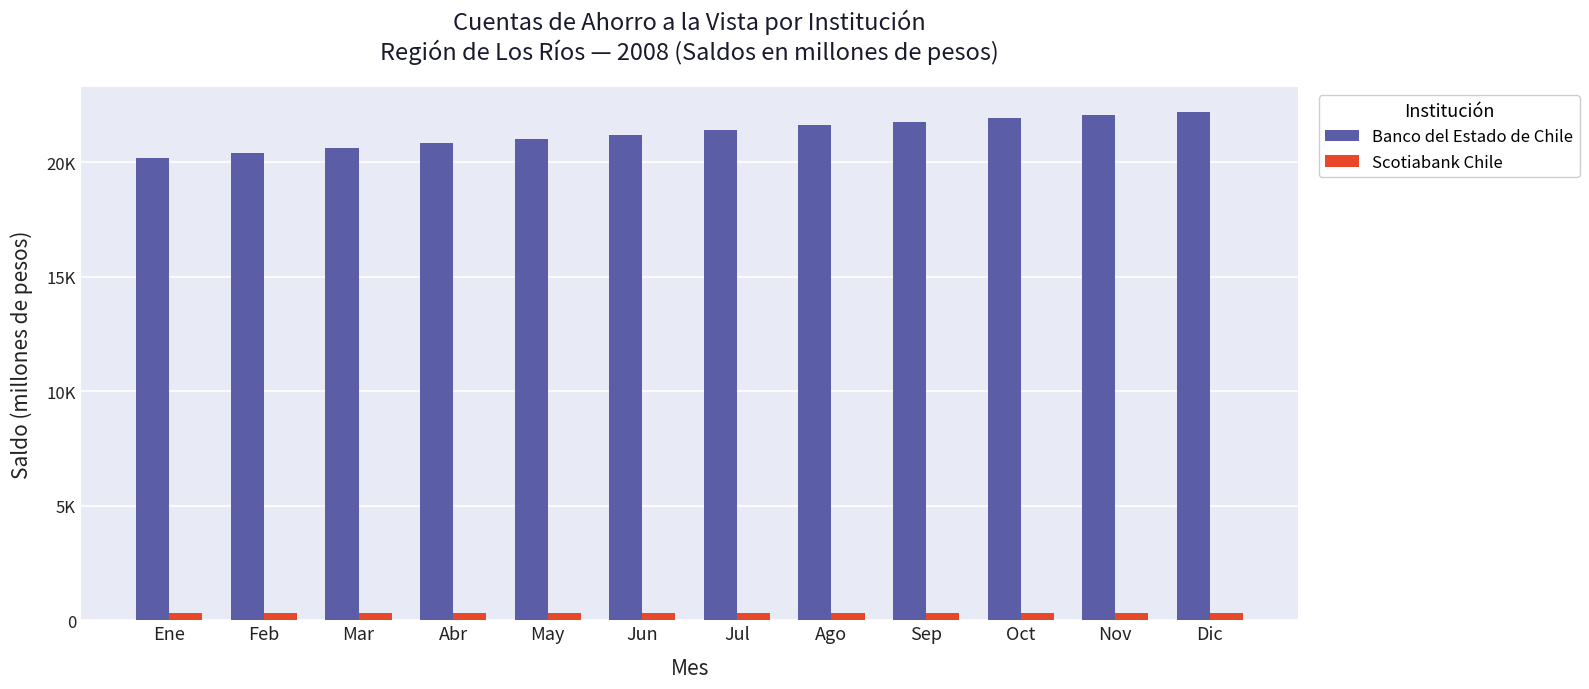

Where is Banco del Estado de Chile nearest to the value 21191?

Jun